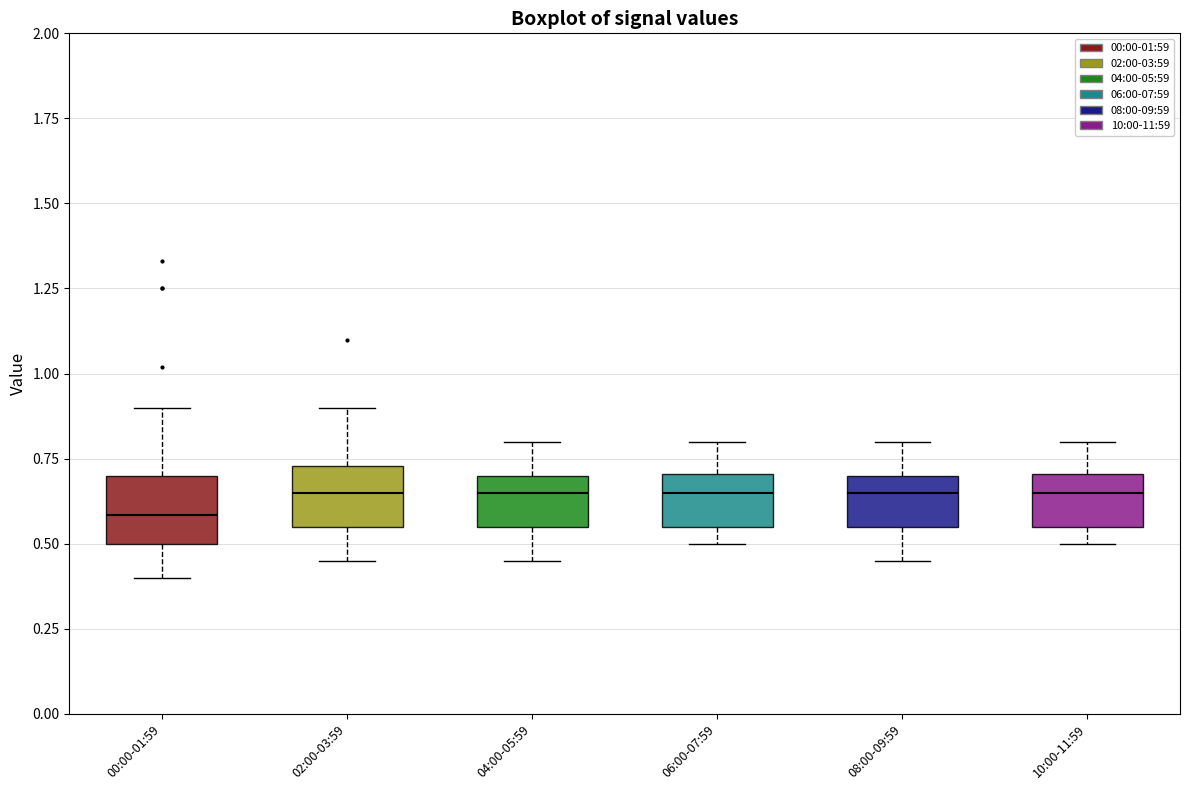

Reading left to right, read every box against the y-axis: the position of its median line, the range the box covers, and the ends of its whiskers. The values are not printed on the chart, so give them approximately, as read against the axis.

00:00-01:59: median 0.60, box 0.50 to 0.70, whiskers 0.40 to 0.90
02:00-03:59: median 0.65, box 0.55 to 0.75, whiskers 0.45 to 0.90
04:00-05:59: median 0.65, box 0.55 to 0.70, whiskers 0.45 to 0.80
06:00-07:59: median 0.65, box 0.55 to 0.70, whiskers 0.50 to 0.80
08:00-09:59: median 0.65, box 0.55 to 0.70, whiskers 0.45 to 0.80
10:00-11:59: median 0.65, box 0.55 to 0.70, whiskers 0.50 to 0.80